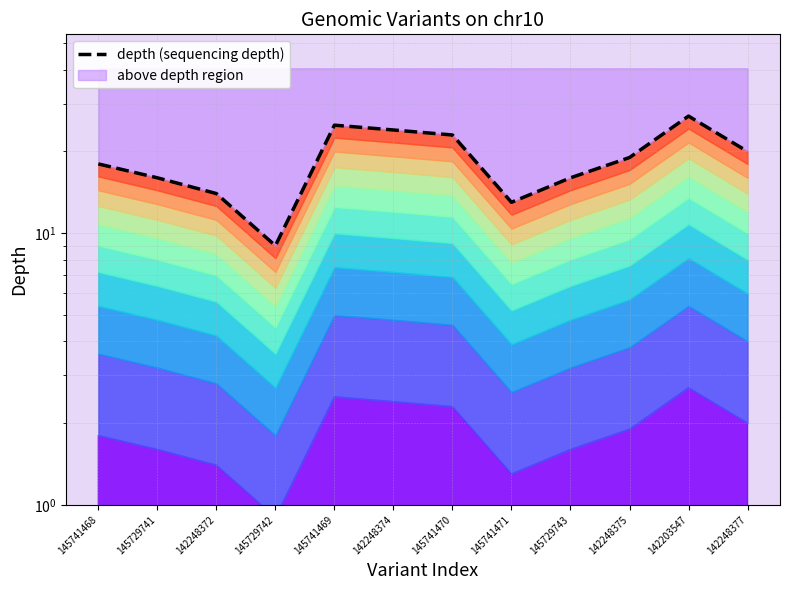

How many points are lower than both their immediate neighbors (excluding endpoints)?

2